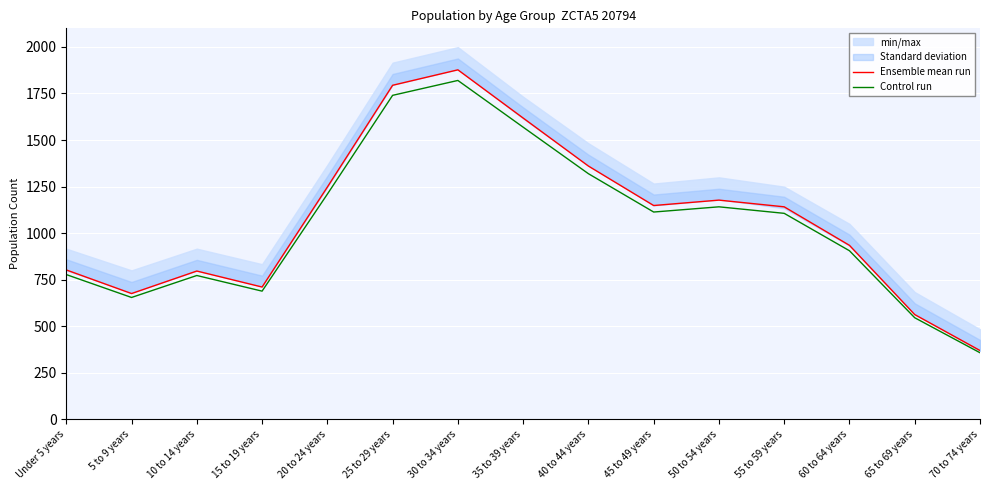

True or false: Ensemble mean run and Control run intersect in this chart.

False